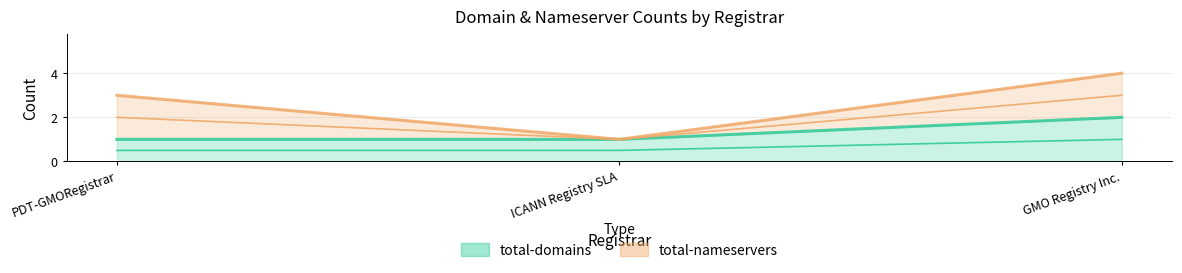

True or false: the data shows 1 at PDT-GMORegistrar.

True